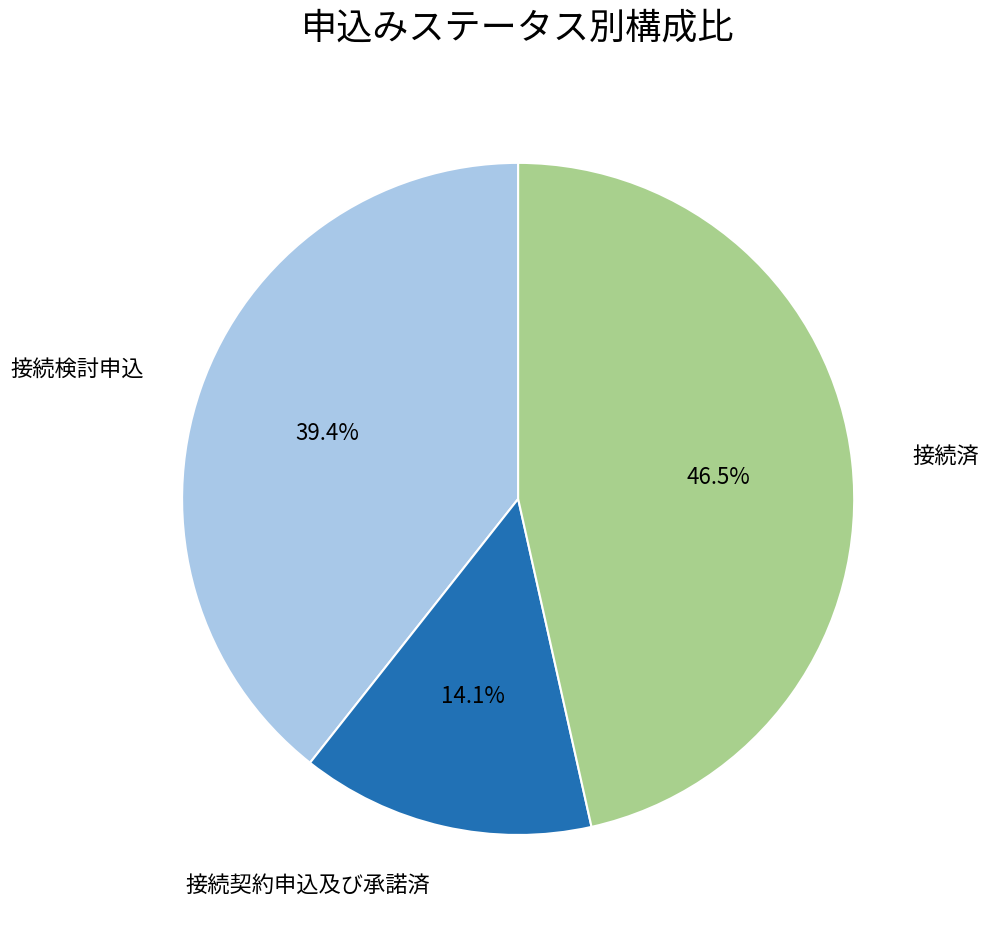

Is 接続検討申込 the majority of the pie?

No